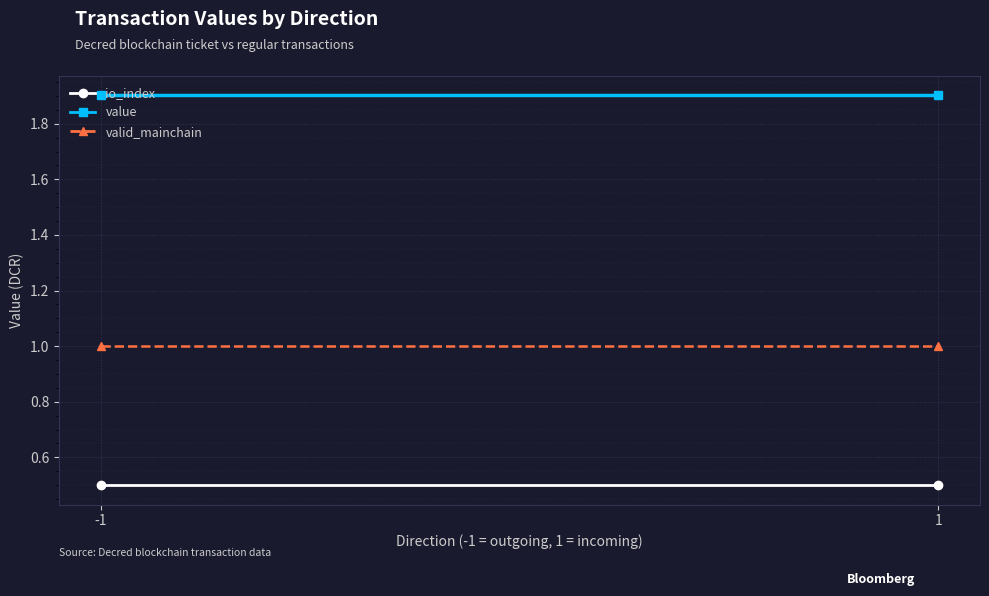

Reading left to right, transcribe all the data shown in this chart.

io_index: -1=0.5	1=0.5
value: -1=1.9	1=1.9
valid_mainchain: -1=1.0	1=1.0